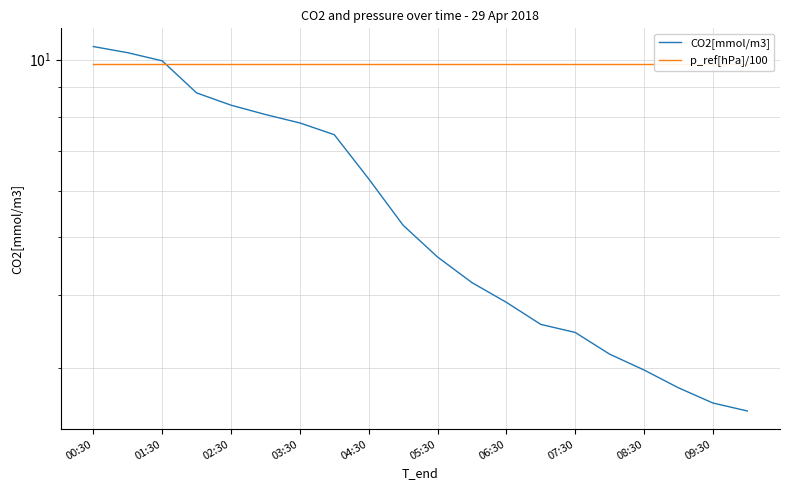

What is the maximum value shown in the chart?

10.5